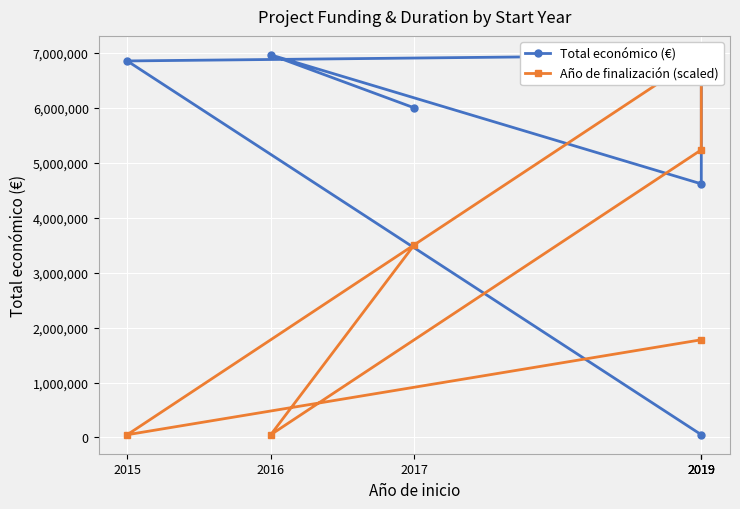

How many values in the Total económico (€) series are below 6850000?

3